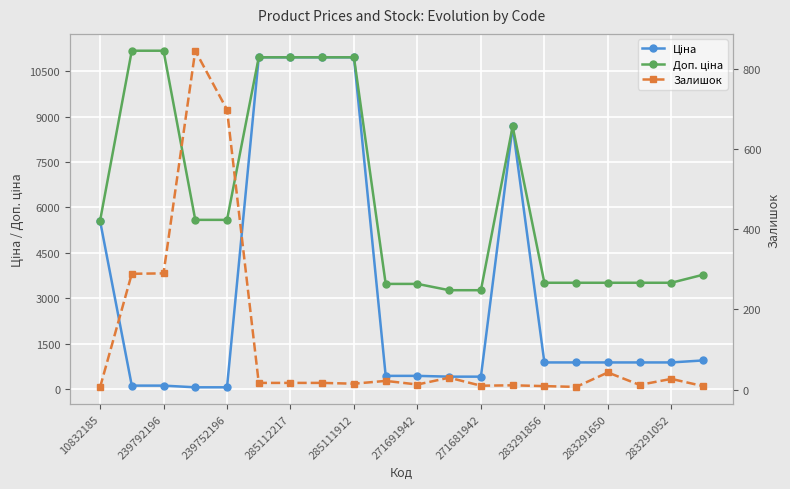

What is the total value across all series at 19?

4730.2